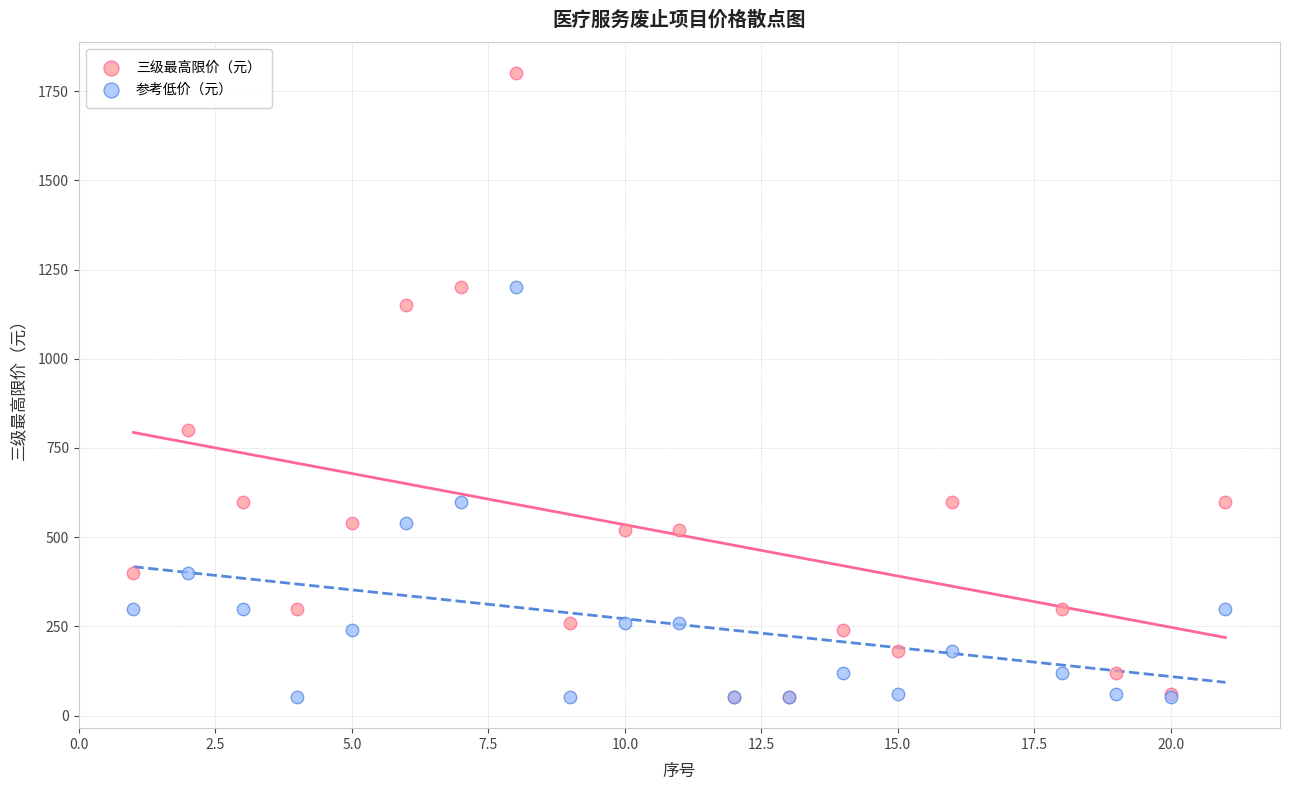

Across all series, what Y value is closest to 926?

800